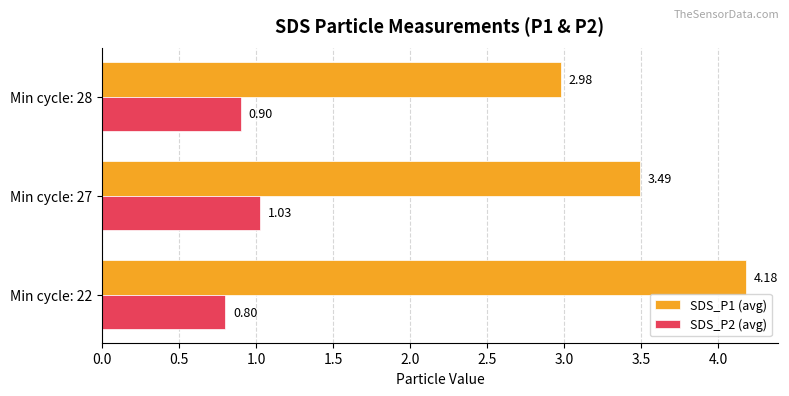

Which series has the largest range (max minus min)?

SDS_P1 (avg)